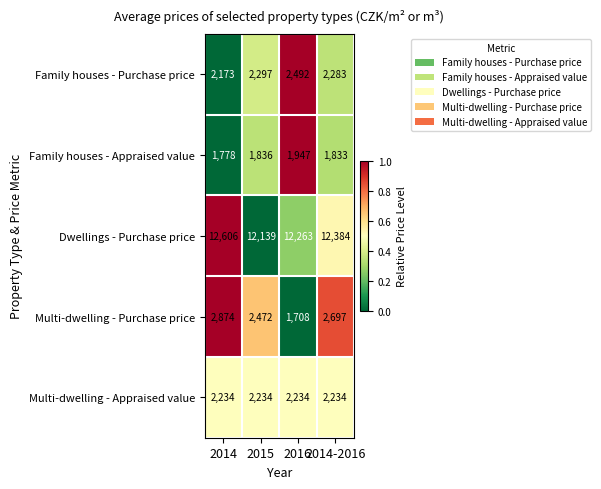

What is the total value across all series at 2014-2016?

21431